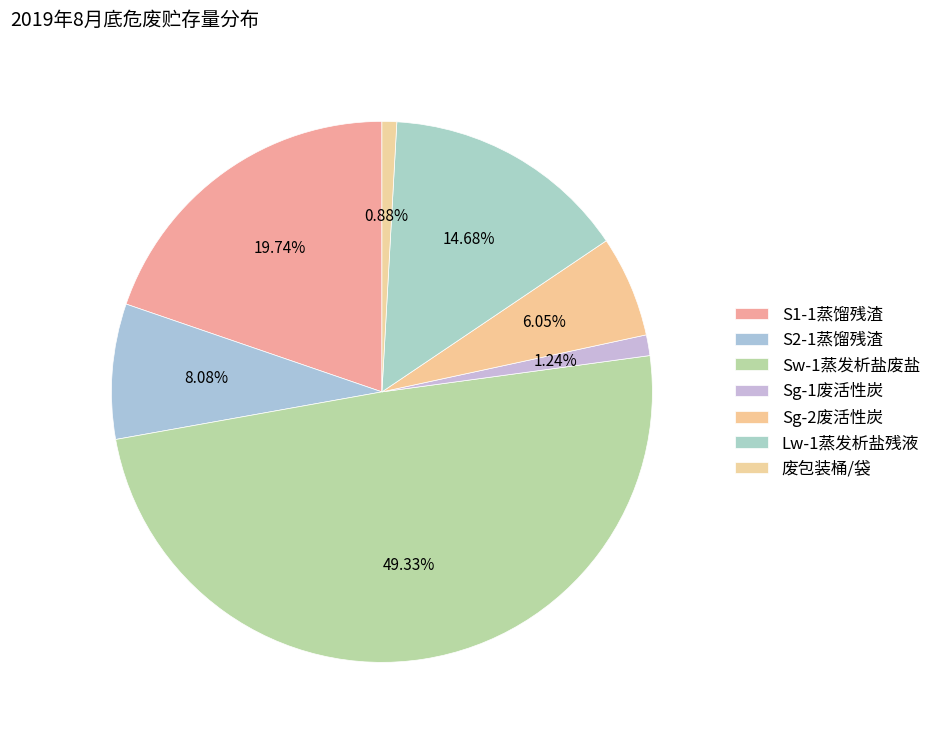

How many slices are in this pie chart?

7